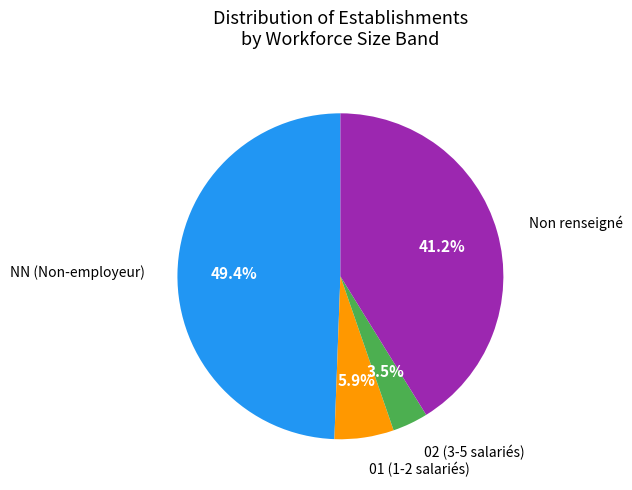

Does any single category account for the majority?

No